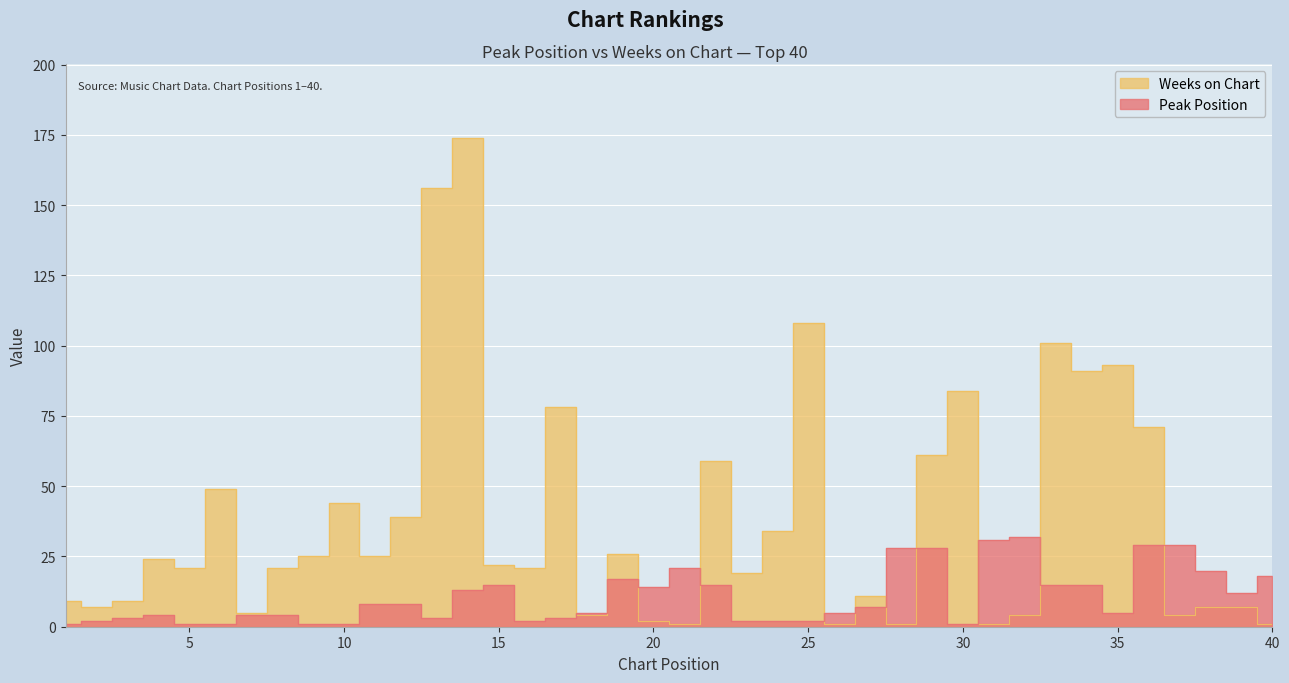

What is the maximum value shown in the chart?

174